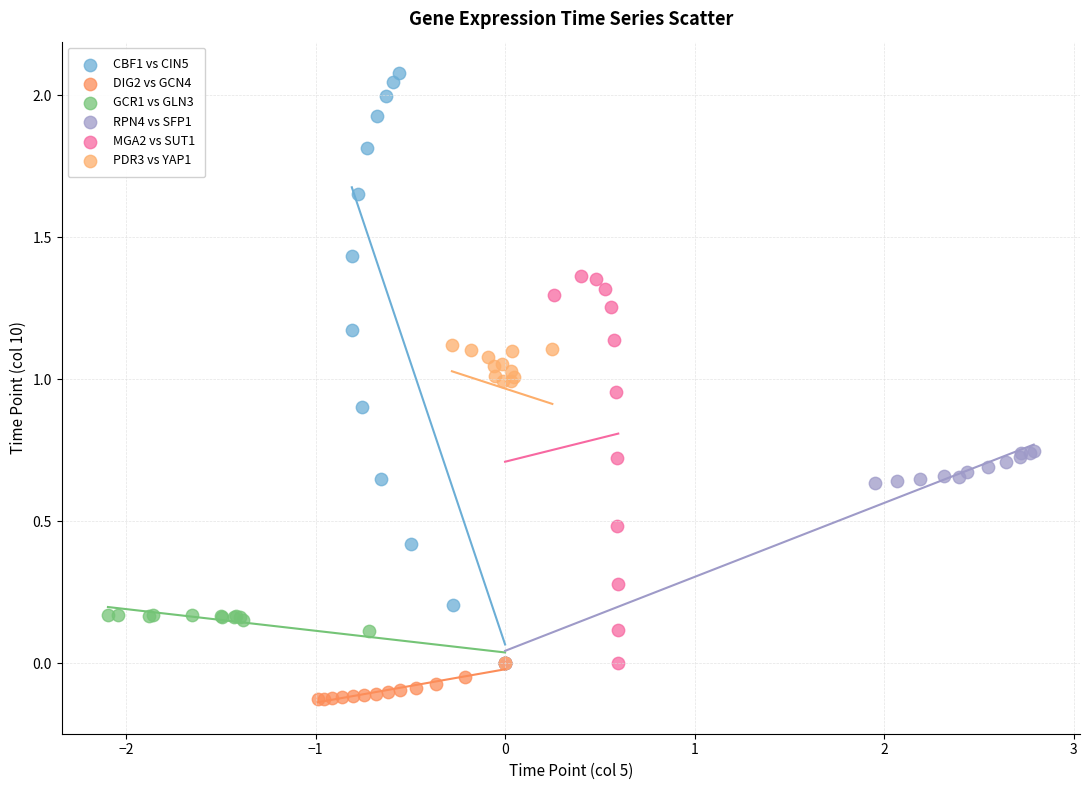

Which series contains the highest Y value?

CBF1 vs CIN5